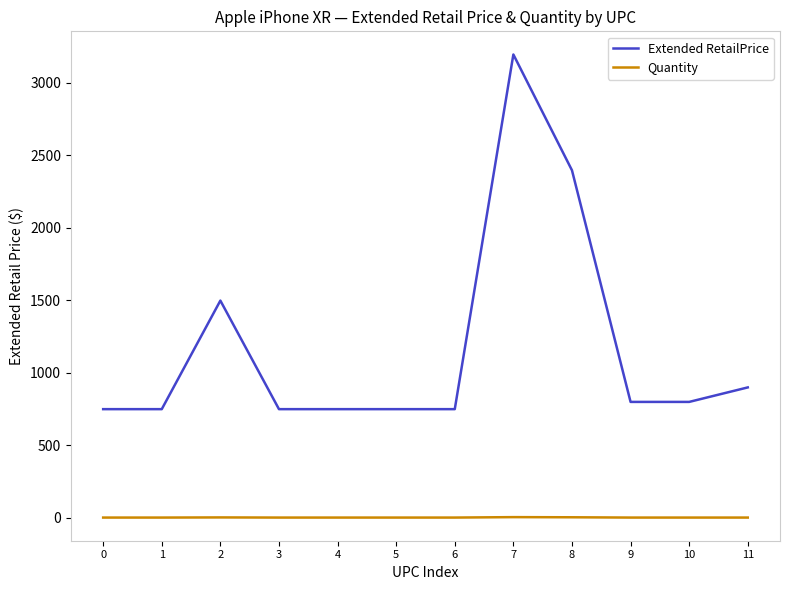

True or false: Quantity and Extended RetailPrice intersect in this chart.

False